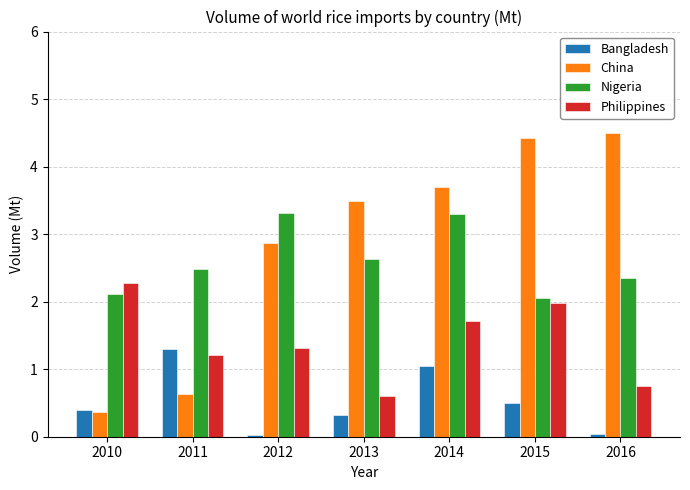

What is the difference between the highest and lowest values at 2015?

3.9